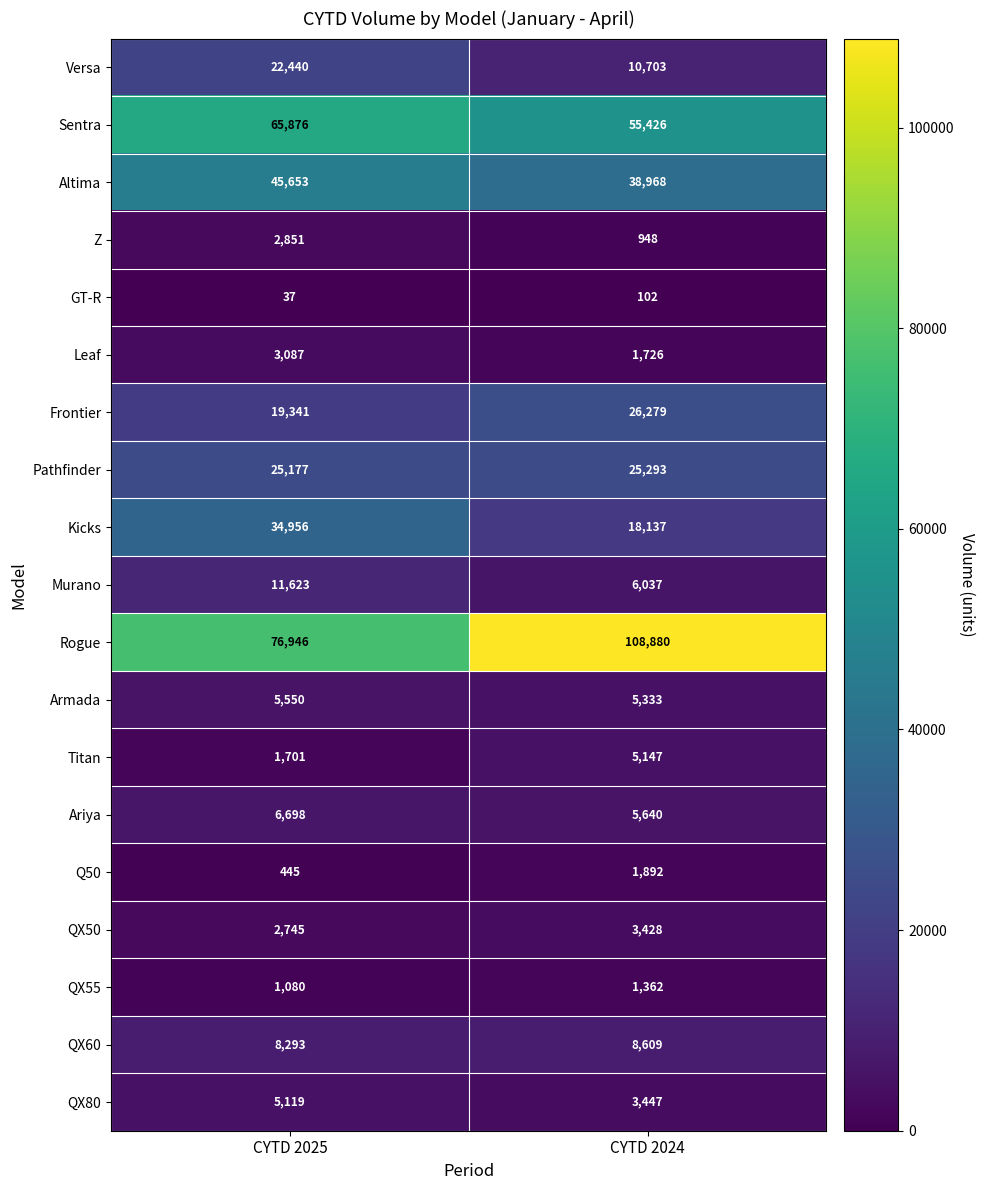

The value of Titan at CYTD 2024 is 3492. True or false?

False